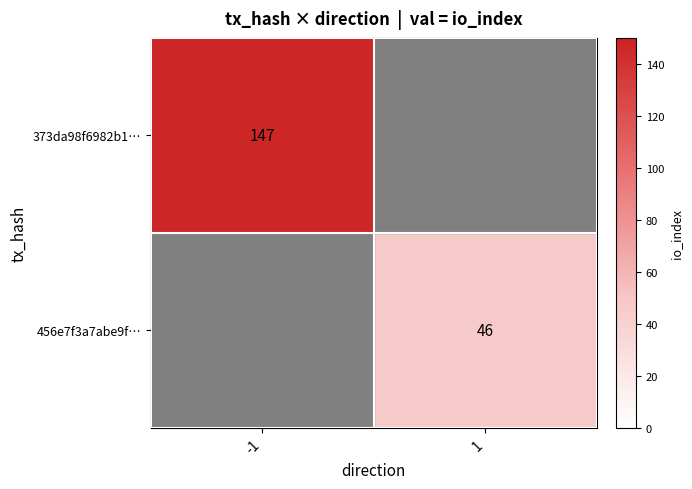

The 456e7f3a7abe9f… series shows 46 at 1. True or false?

True